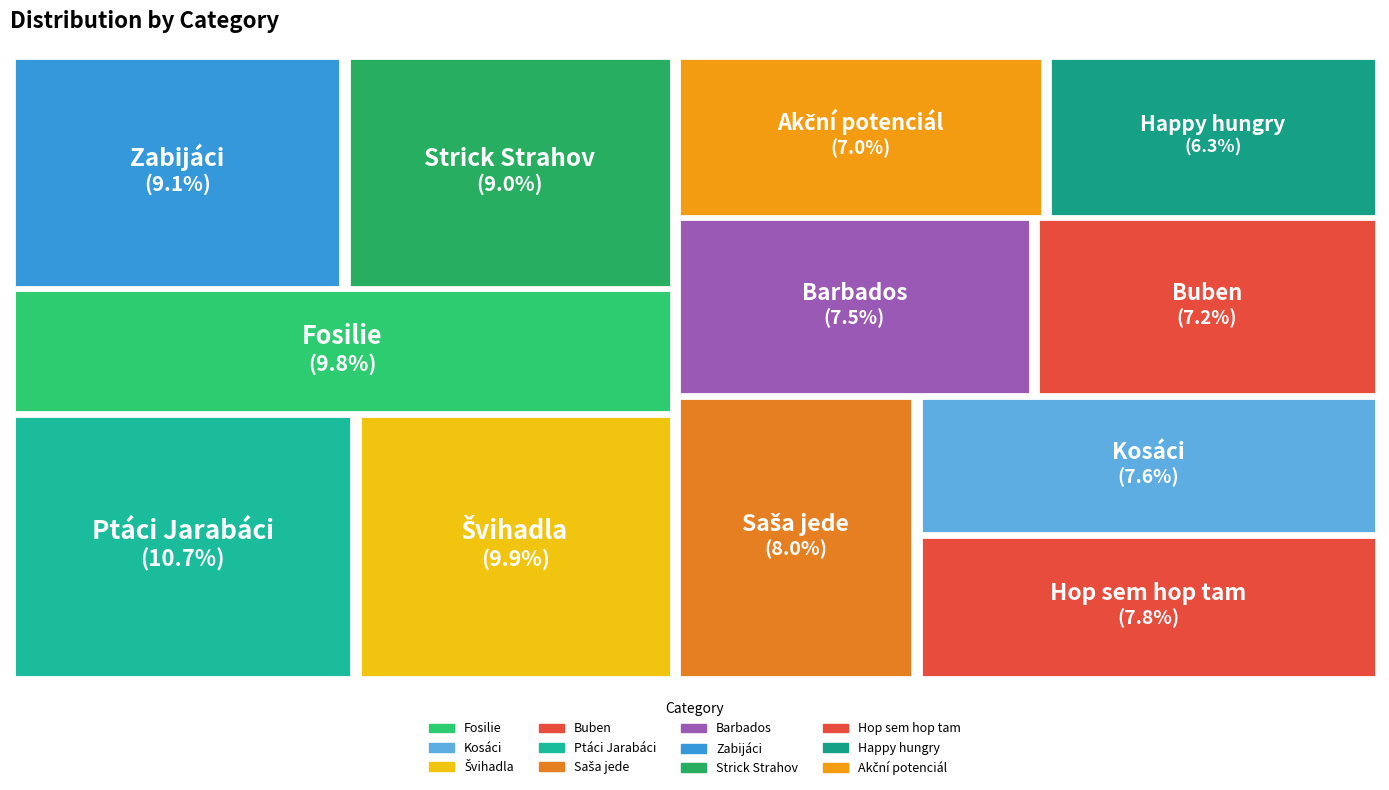

Which has a higher value, Strick Strahov or Kosáci?

Strick Strahov